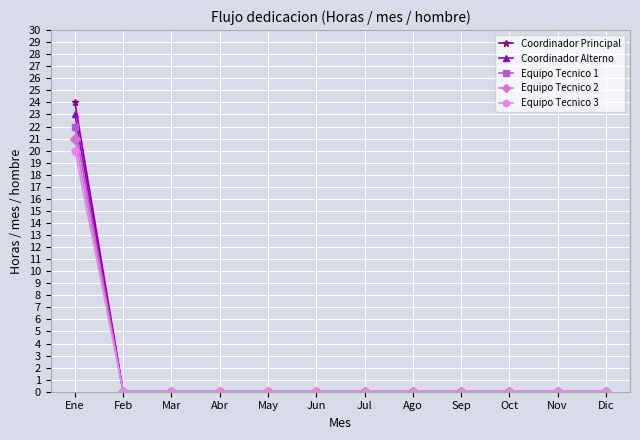

The Coordinador Principal series shows 0 at Abr. True or false?

True